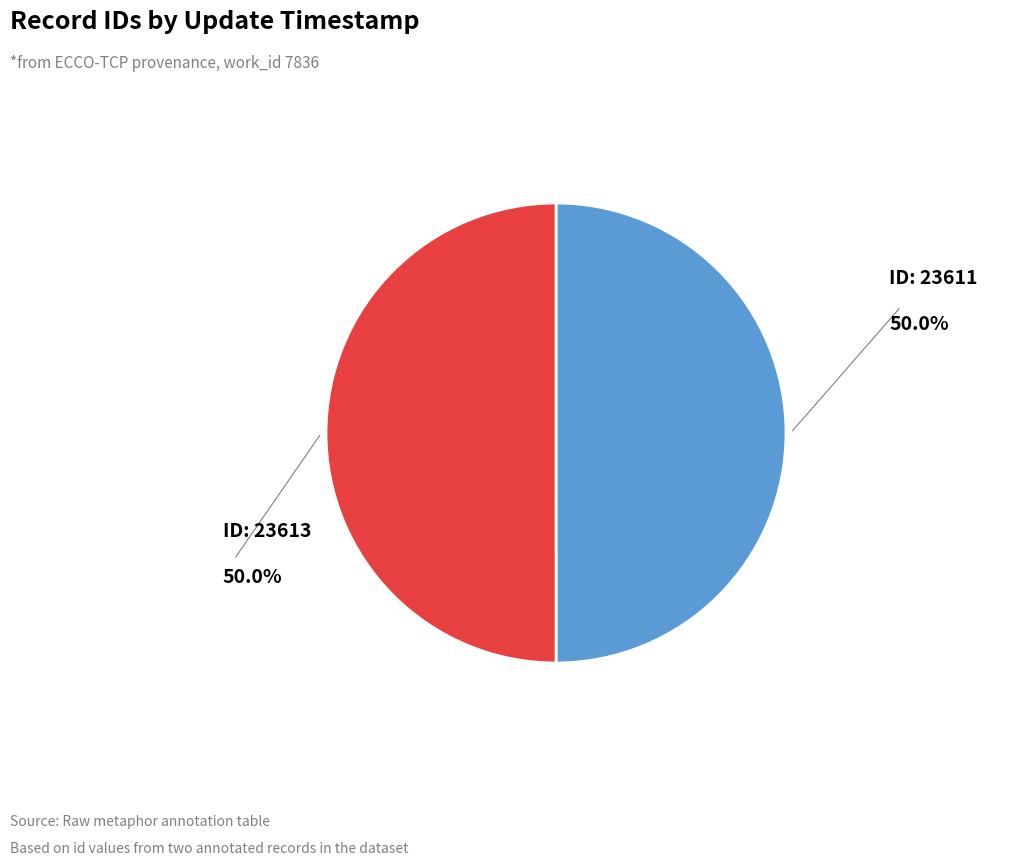

Approximately how many times larger is the value at ID: 23611 compared to ID: 23613?

1.0